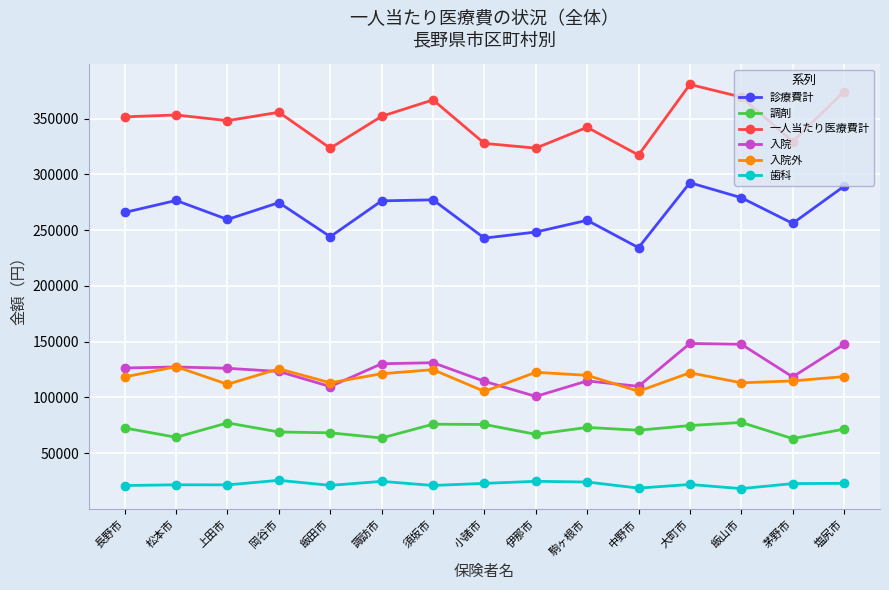

How many values in the 入院外 series exceed 118701?

8